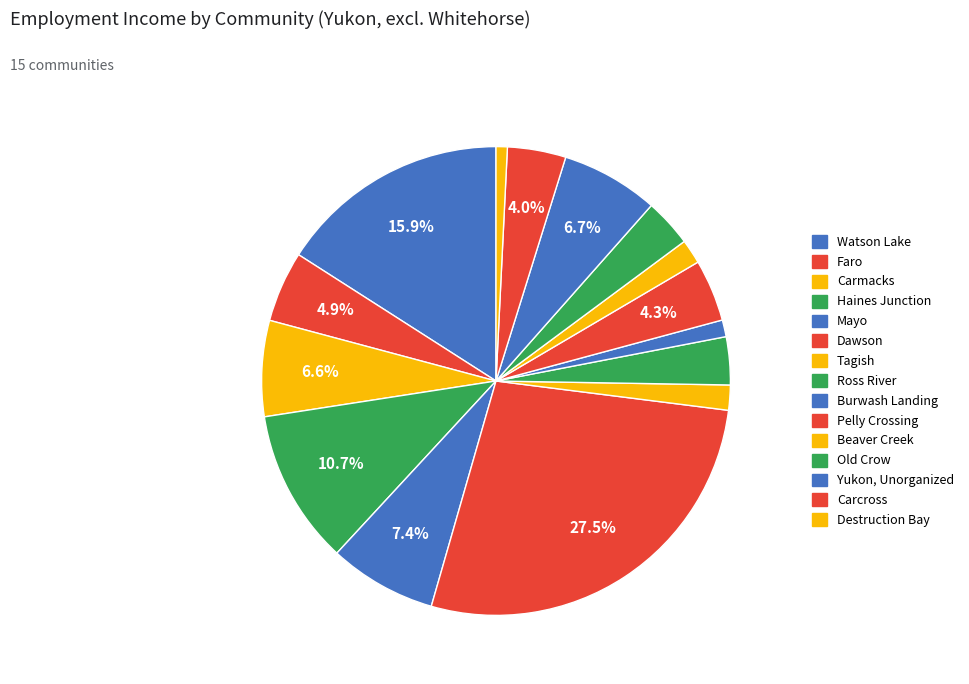

Is there any slice that represents more than half of the pie?

No